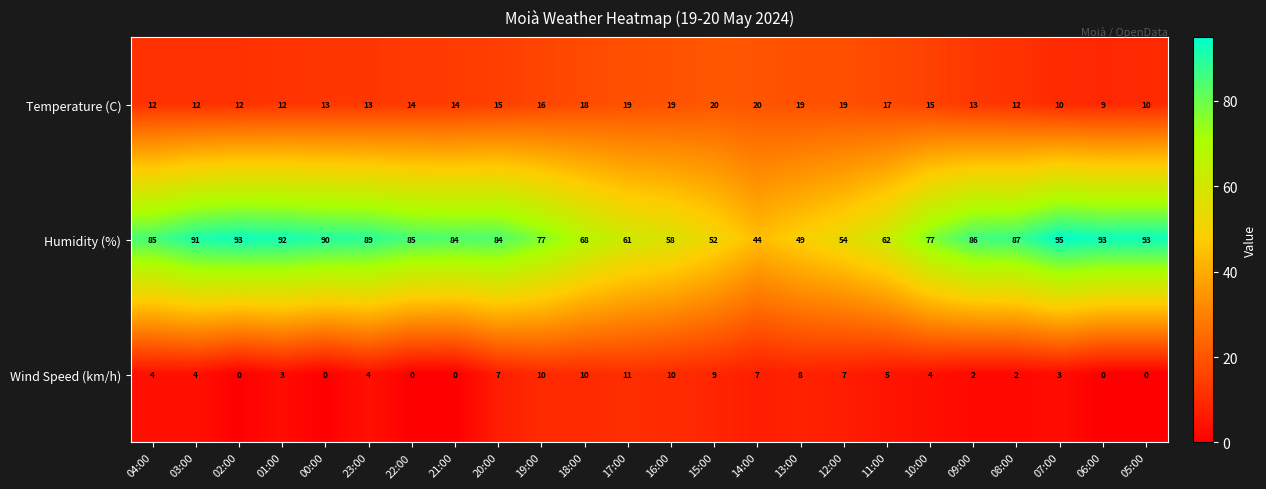

Which series has the largest range (max minus min)?

Humidity (%)